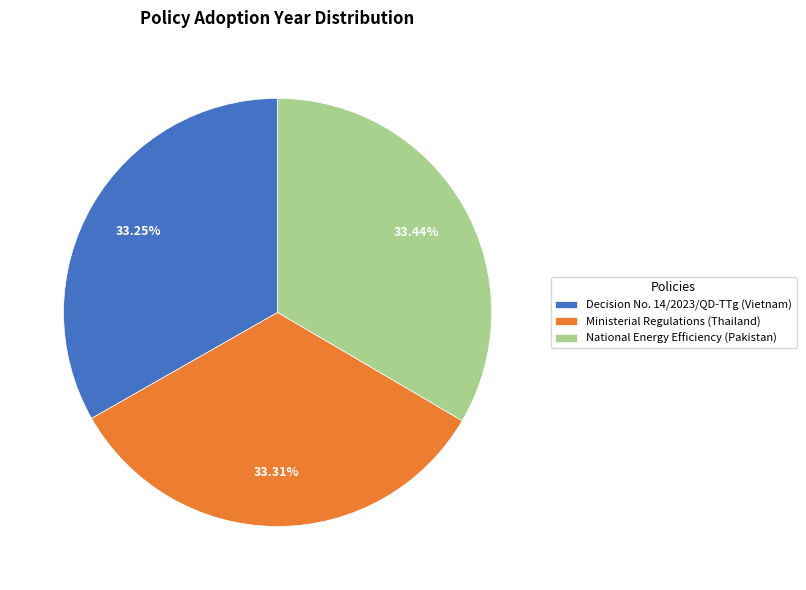

How much of the chart is everything except Ministerial Regulations (Thailand)?

66.7%